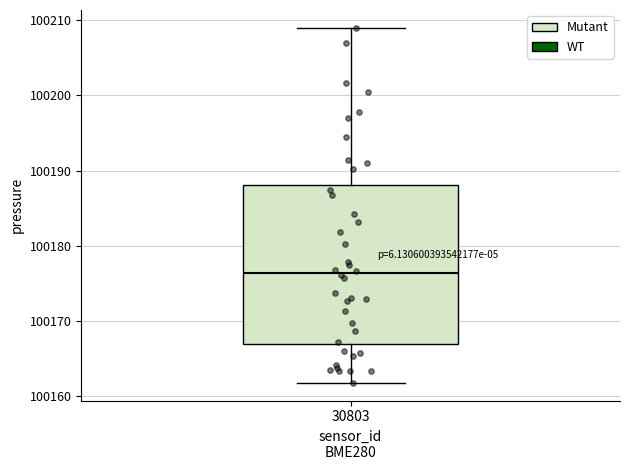

Read this box plot against the y-axis: the position of the median line, the range covered by the box, and the ends of both whiskers. The values are not printed on the chart, so give them approximately, as read against the axis.

median 100176, box 100167 to 100188, whiskers 100162 to 100209